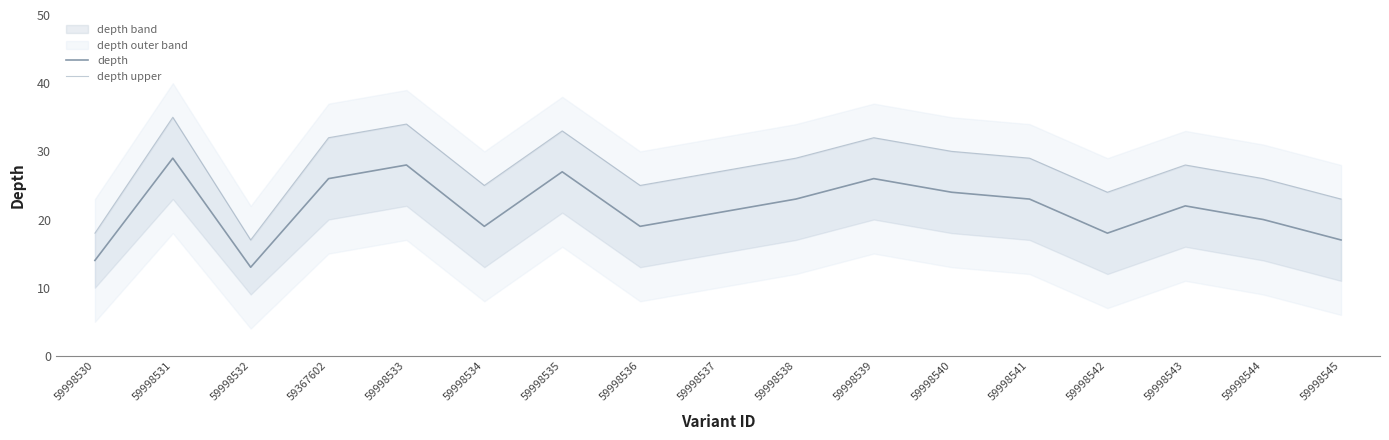

True or false: depth and depth upper intersect in this chart.

False